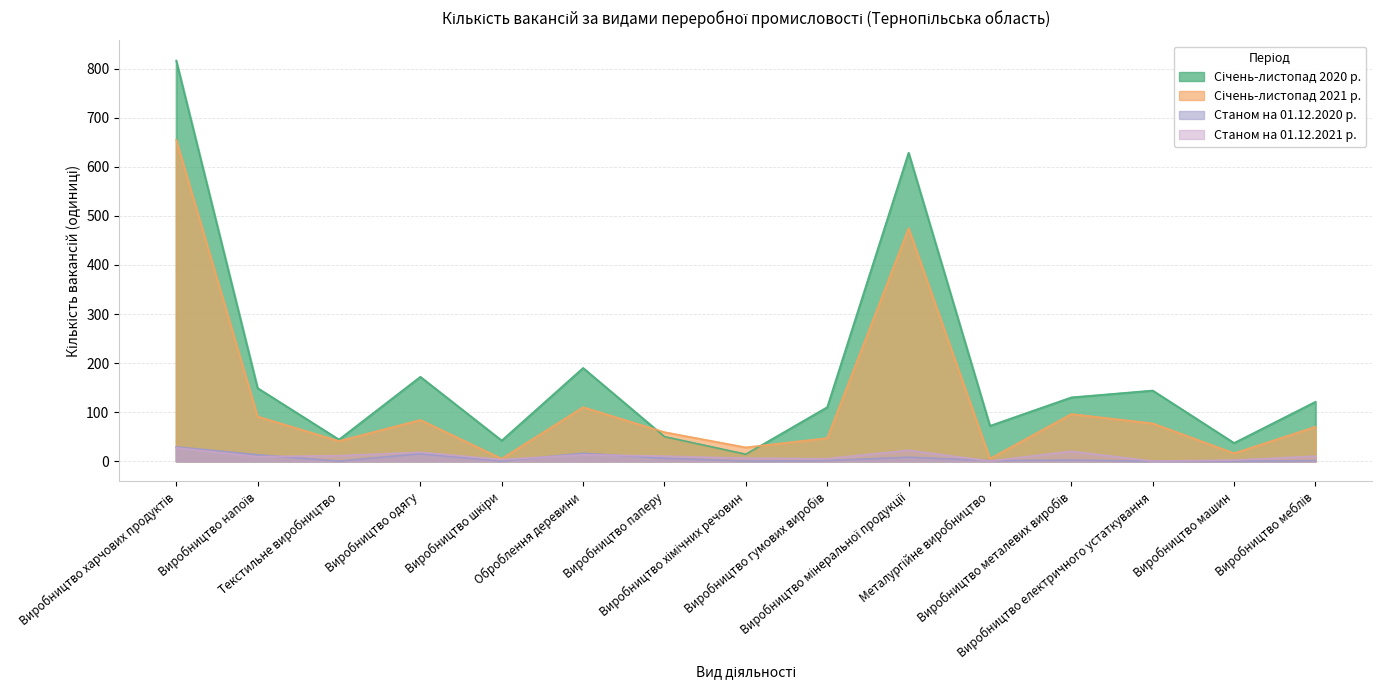

True or false: Січень-листопад 2021 р. and Станом на 01.12.2021 р. cross at least once.

False